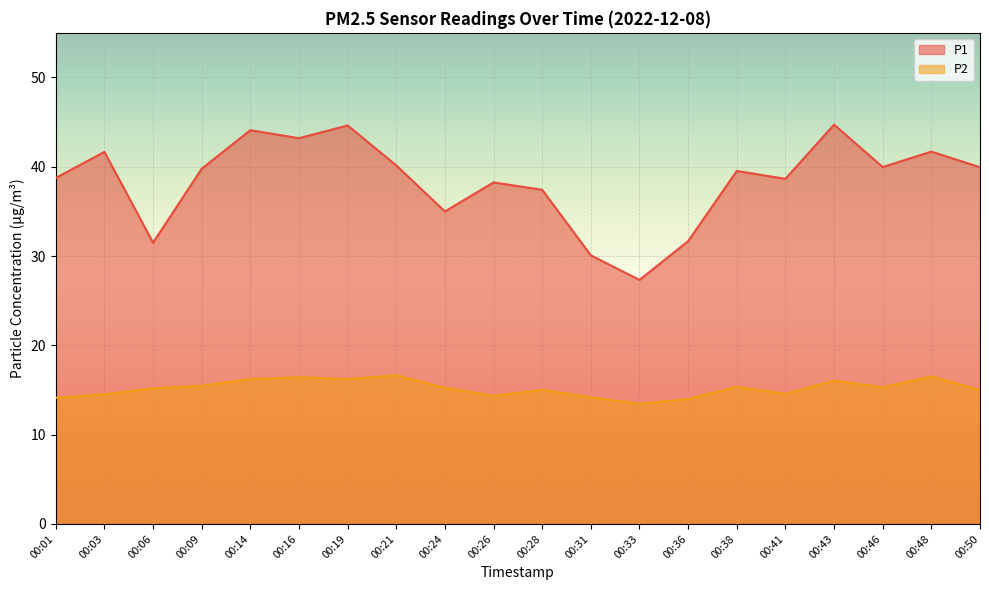

What is the value of the P2 point at the 14th from the left?

14.0